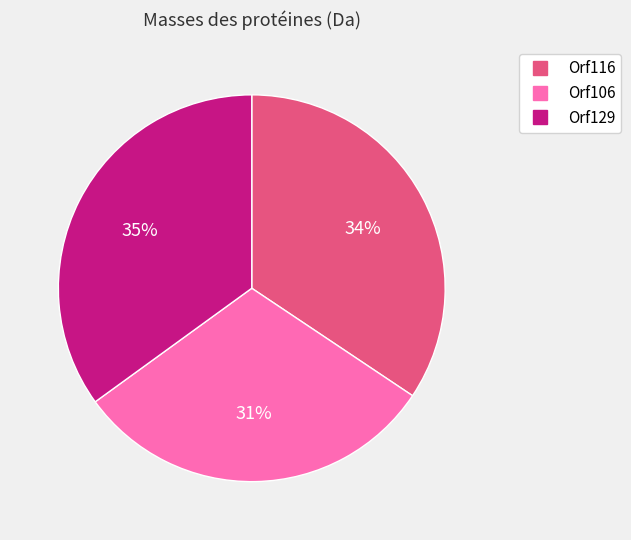

The Orf106 slice represents 25% of the pie. True or false?

False